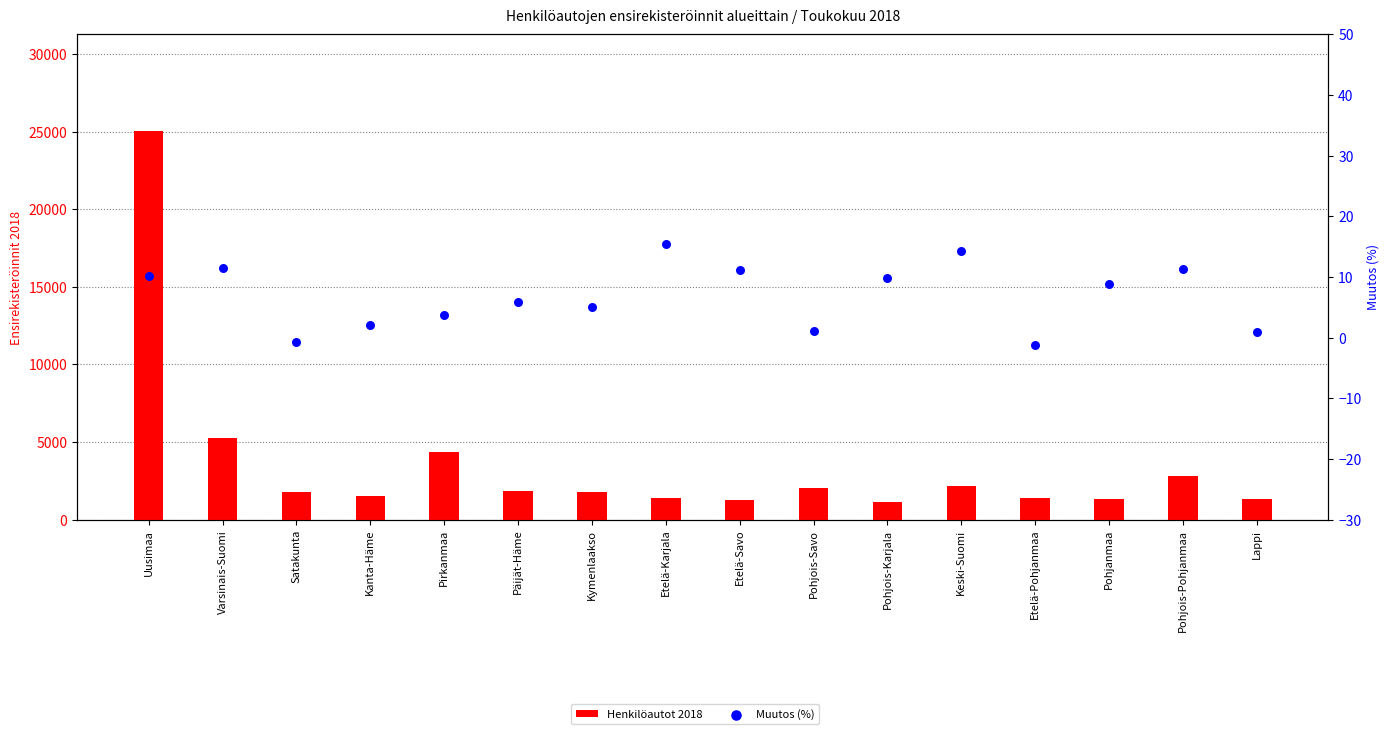

What are all the series names shown in the legend?

Henkilöautot 2018, Muutos (%)